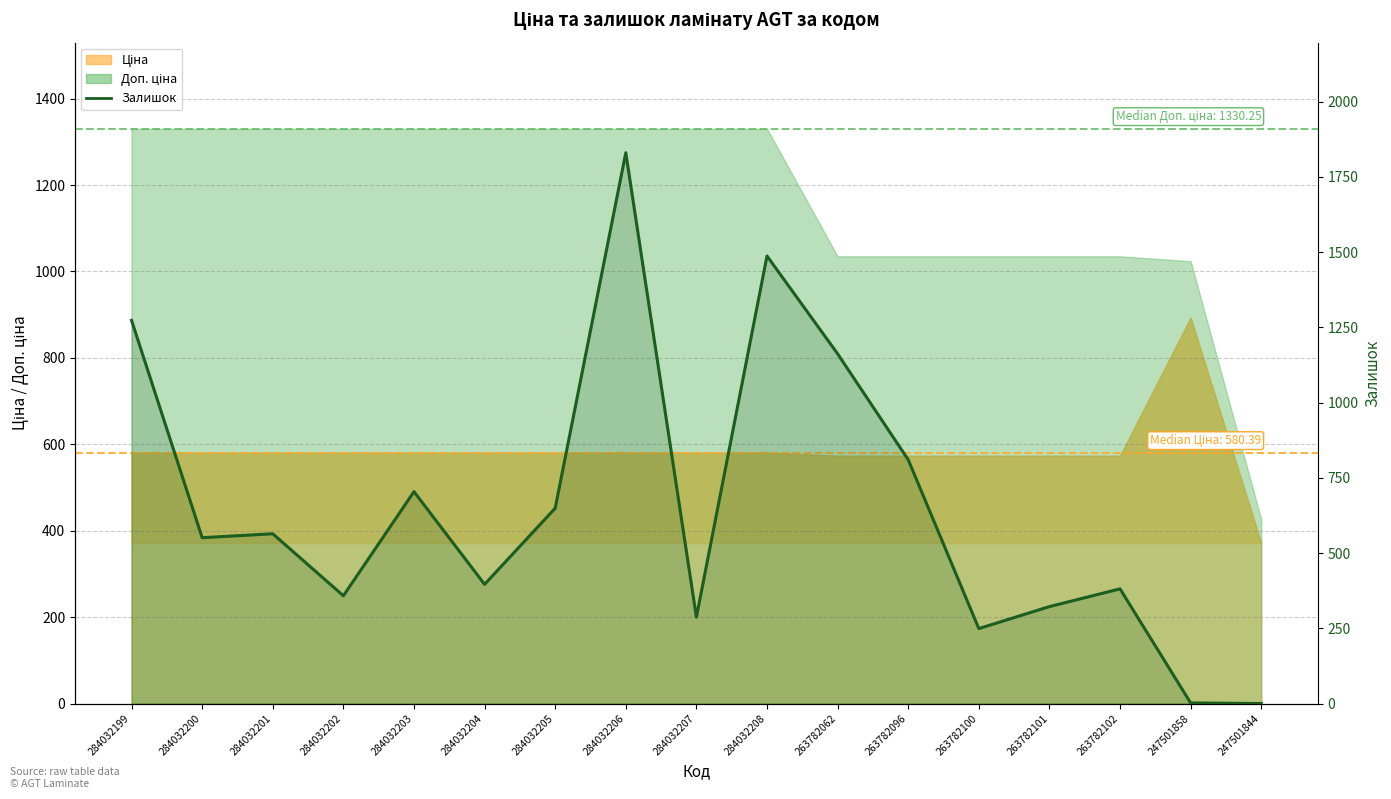

How many interior local peaks (higher than both neighbors) does the data have?

5